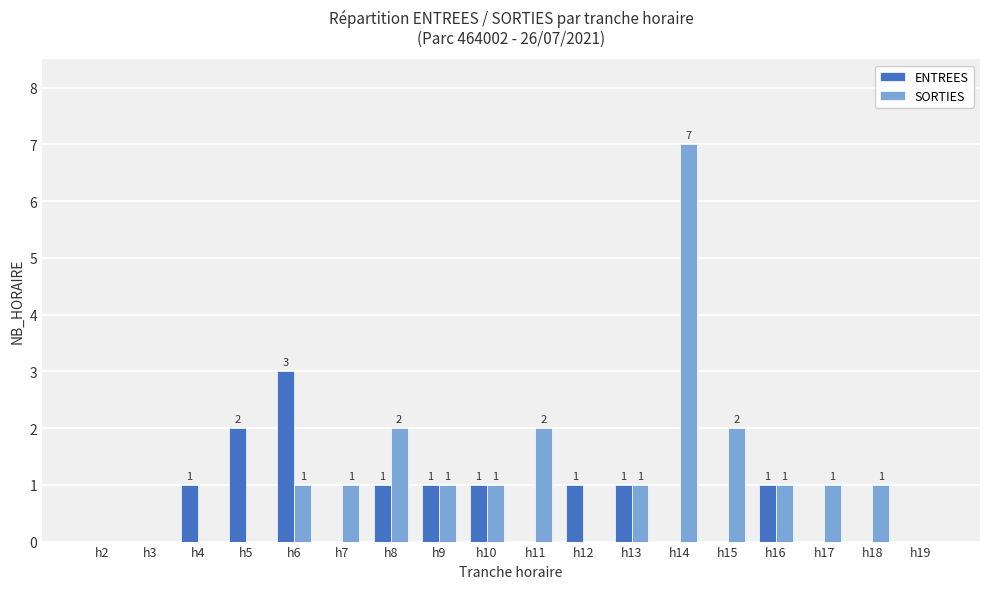

What are all the series names shown in the legend?

ENTREES, SORTIES